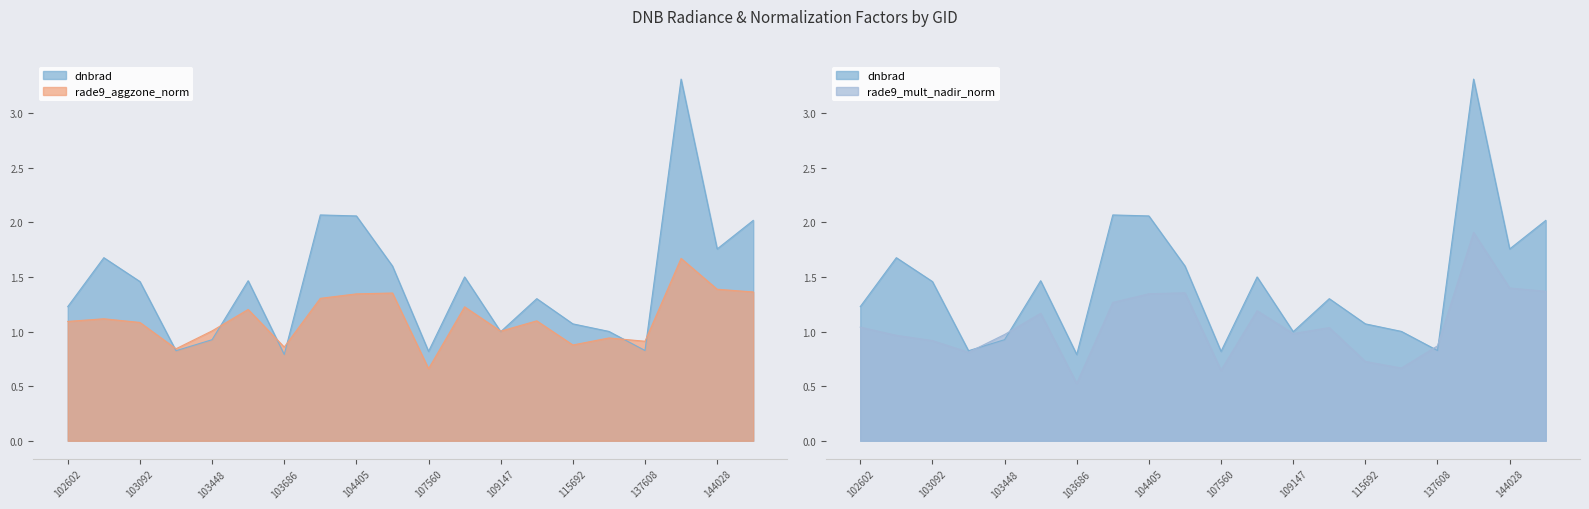

What is the difference between the maximum and minimum values in the rade9_aggzone_norm series?

1.0